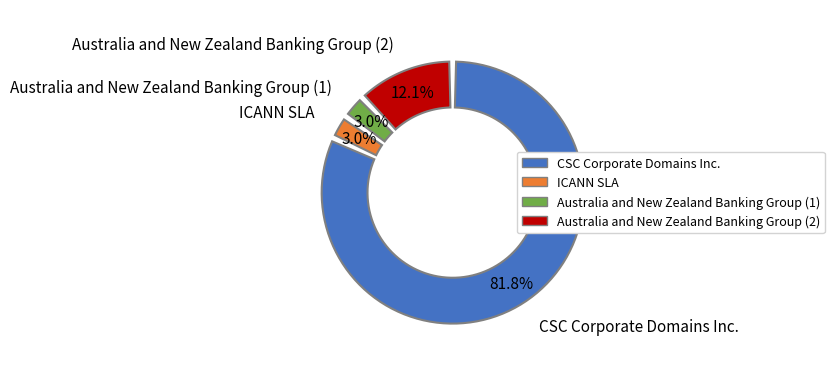

To the nearest percent, what is the difference between the Australia and New Zealand Banking Group (2) and Australia and New Zealand Banking Group (1) slice percentages?

9%